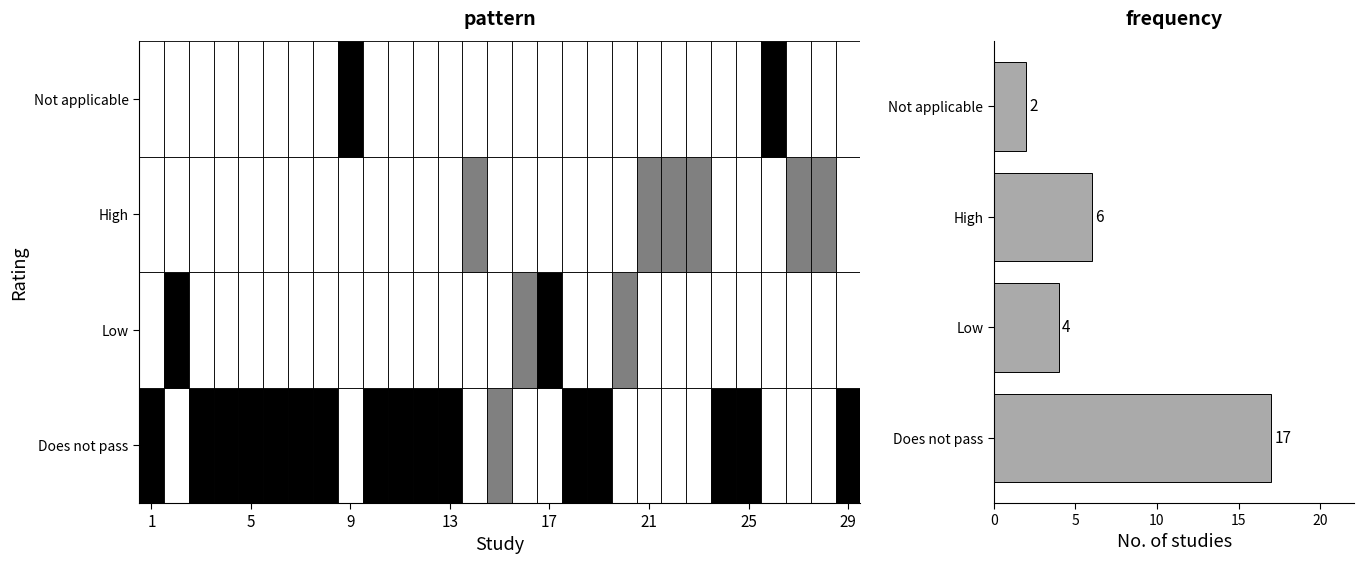

What is the change in value from Does not pass to High?

-11